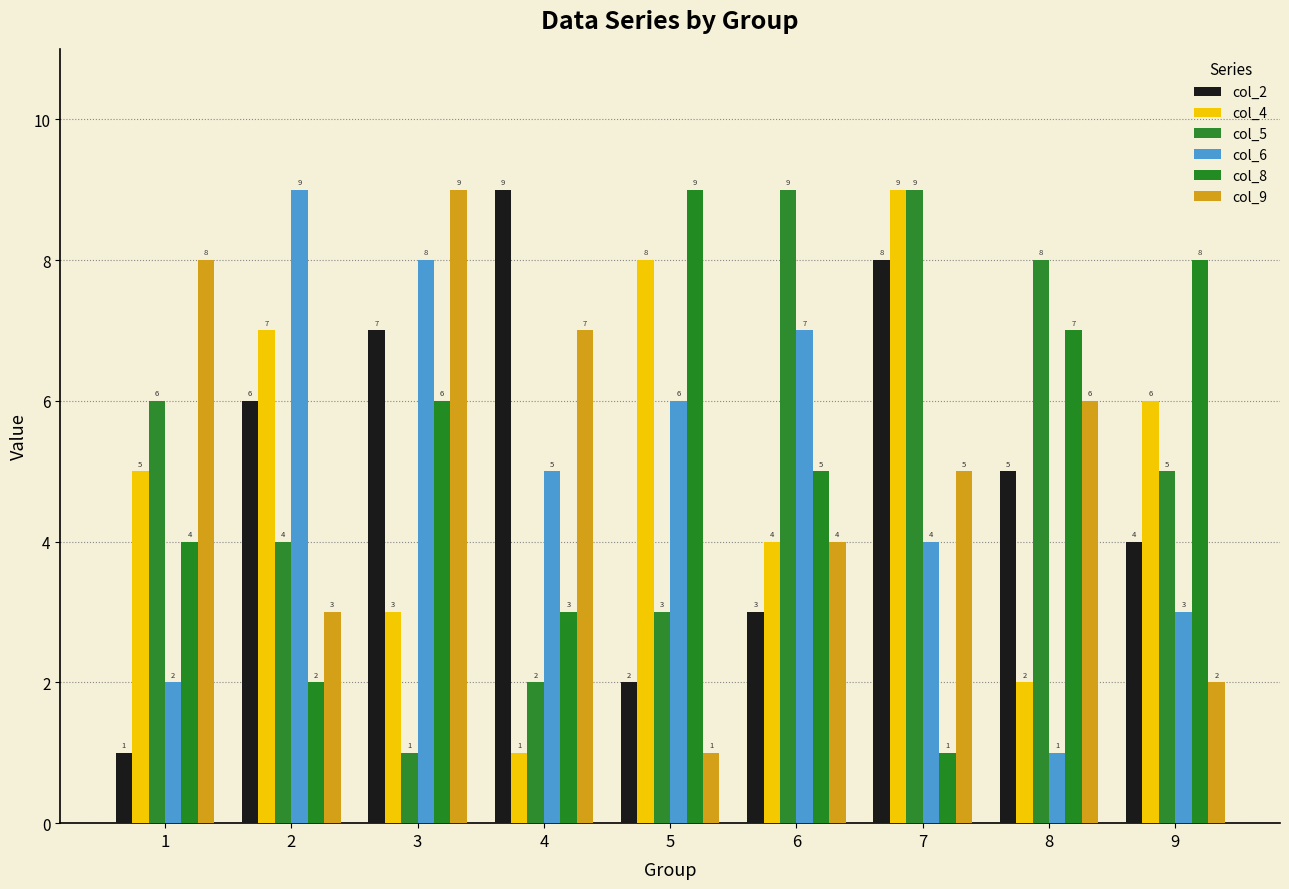

Are the bars horizontal?

No